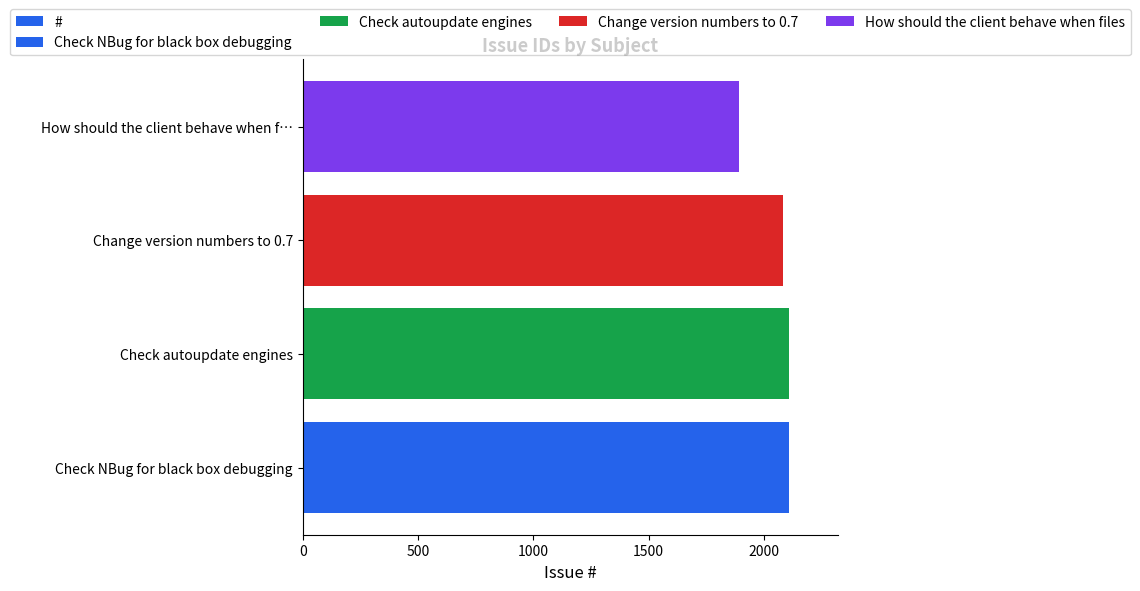

What is the change in value from Check NBug for black box debugging to Check autoupdate engines?

-1